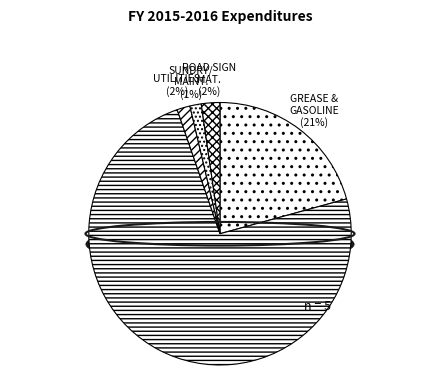

To the nearest percent, what percentage of the pie is ROAD SIGN MATERIALS?

2%